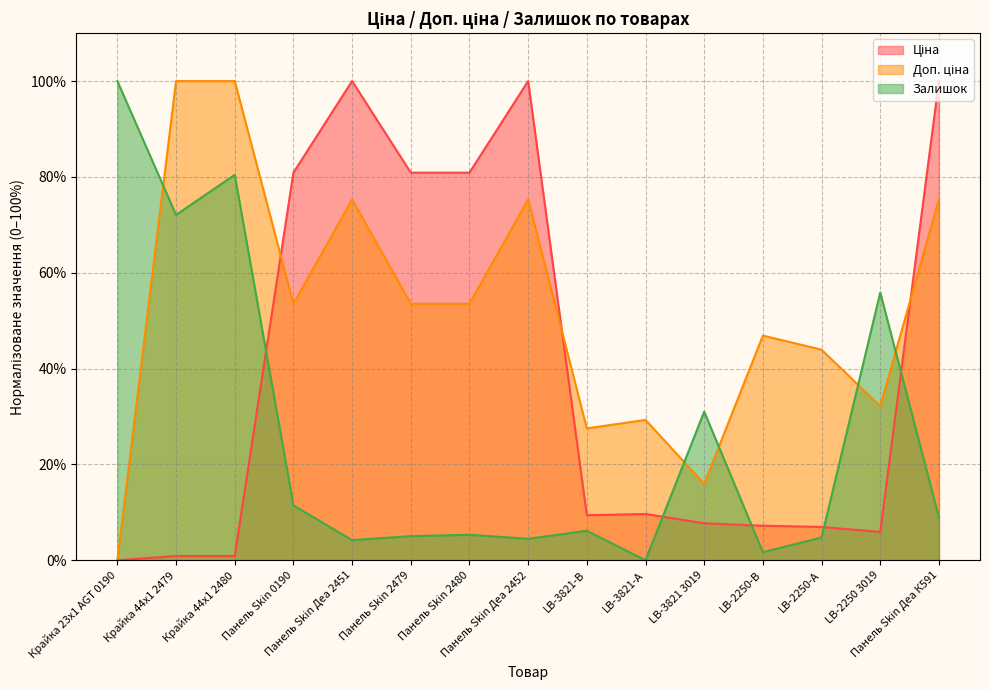

What is the maximum value shown in the chart?

100.0